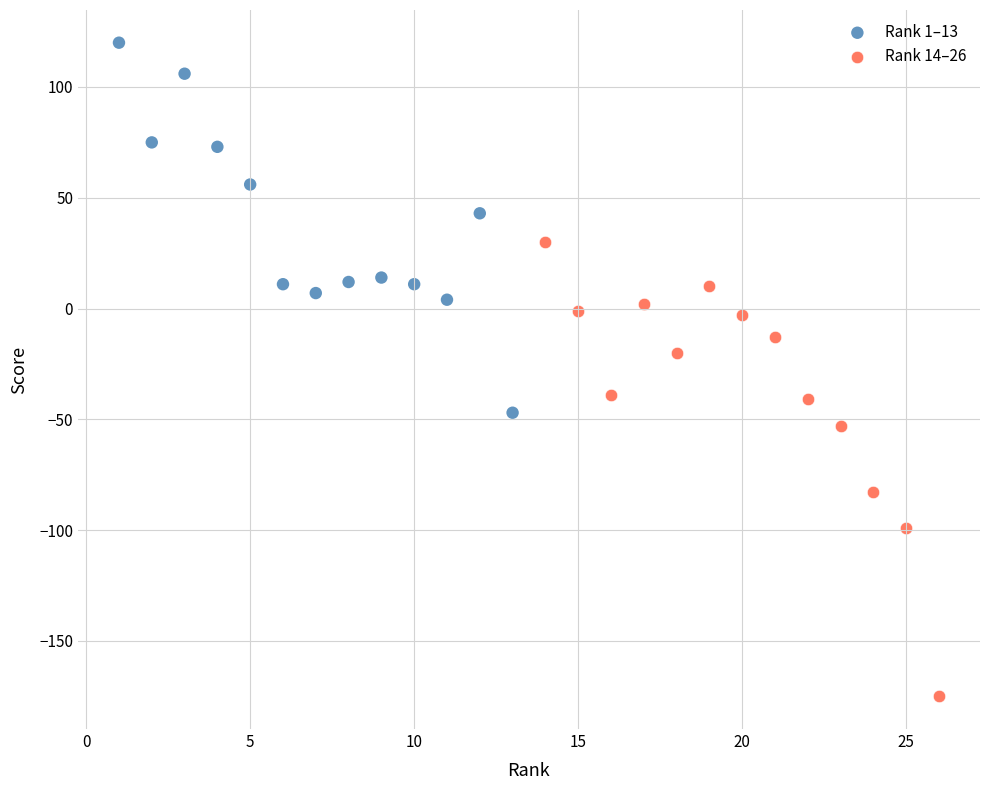

What are all the series names shown in the legend?

Rank 1–13, Rank 14–26